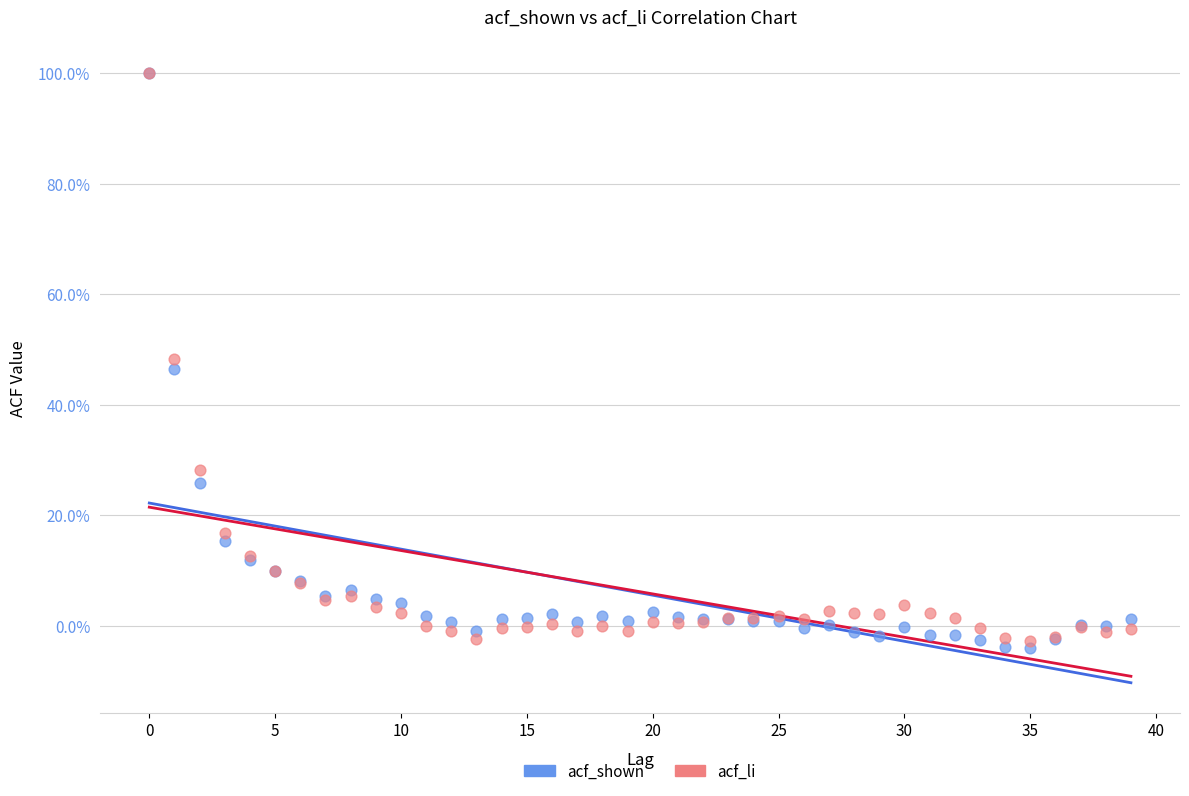

What are all the series names shown in the legend?

acf_shown, acf_li